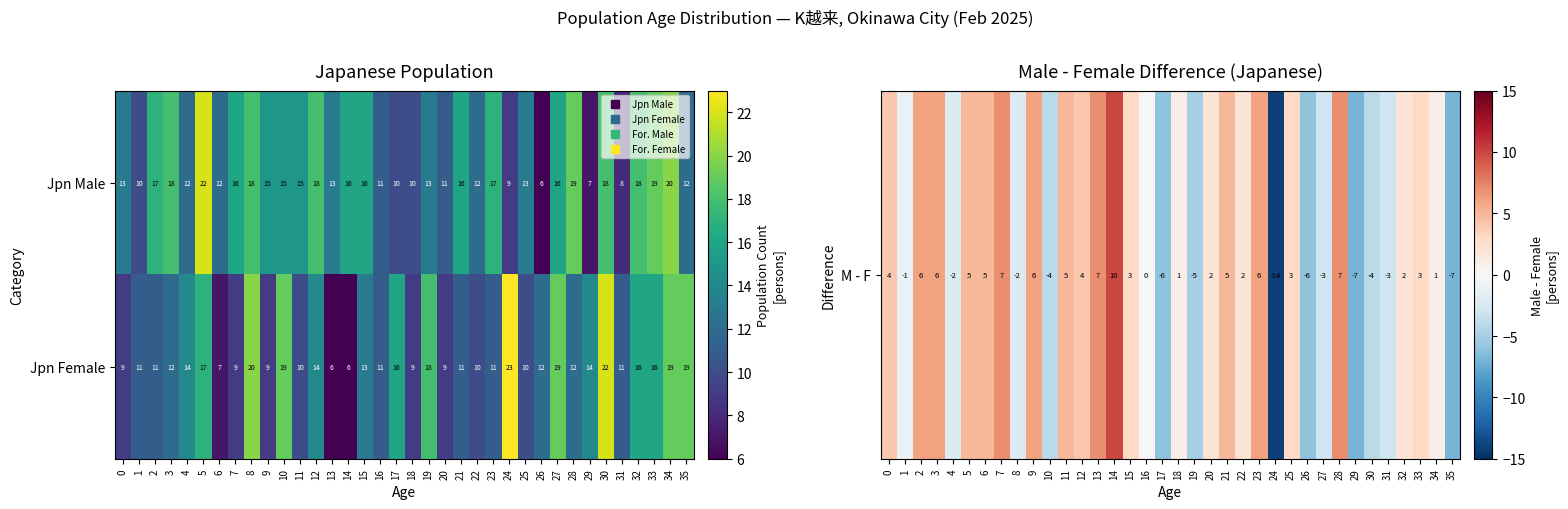

Rank the series by their average value, from highest to lowest.

Jpn Male, Jpn Female